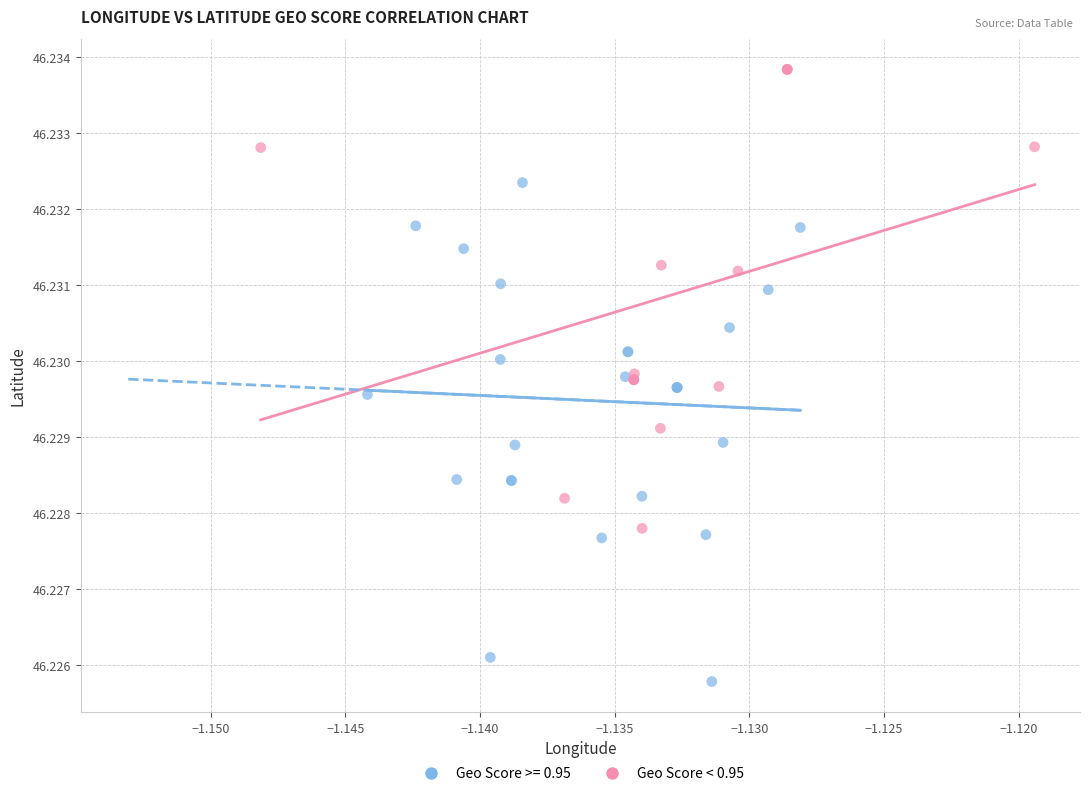

Which series contains the lowest Y value?

Geo Score >= 0.95